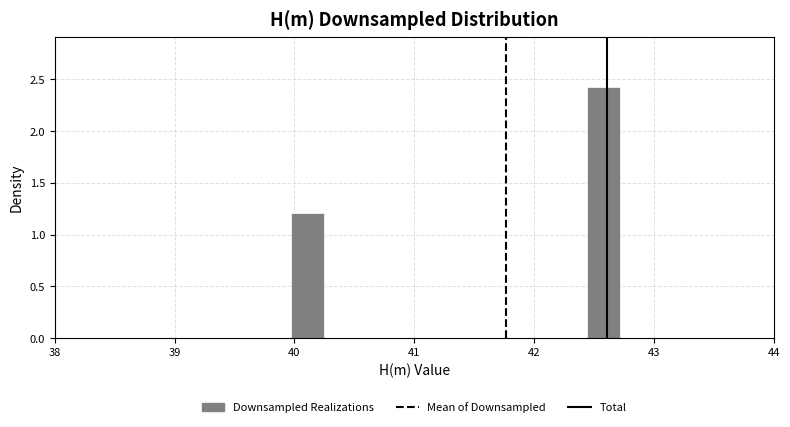

Around what value on the x-axis is the tallest bar? Give the approximate position of its centre, as read against the axis.

42.6